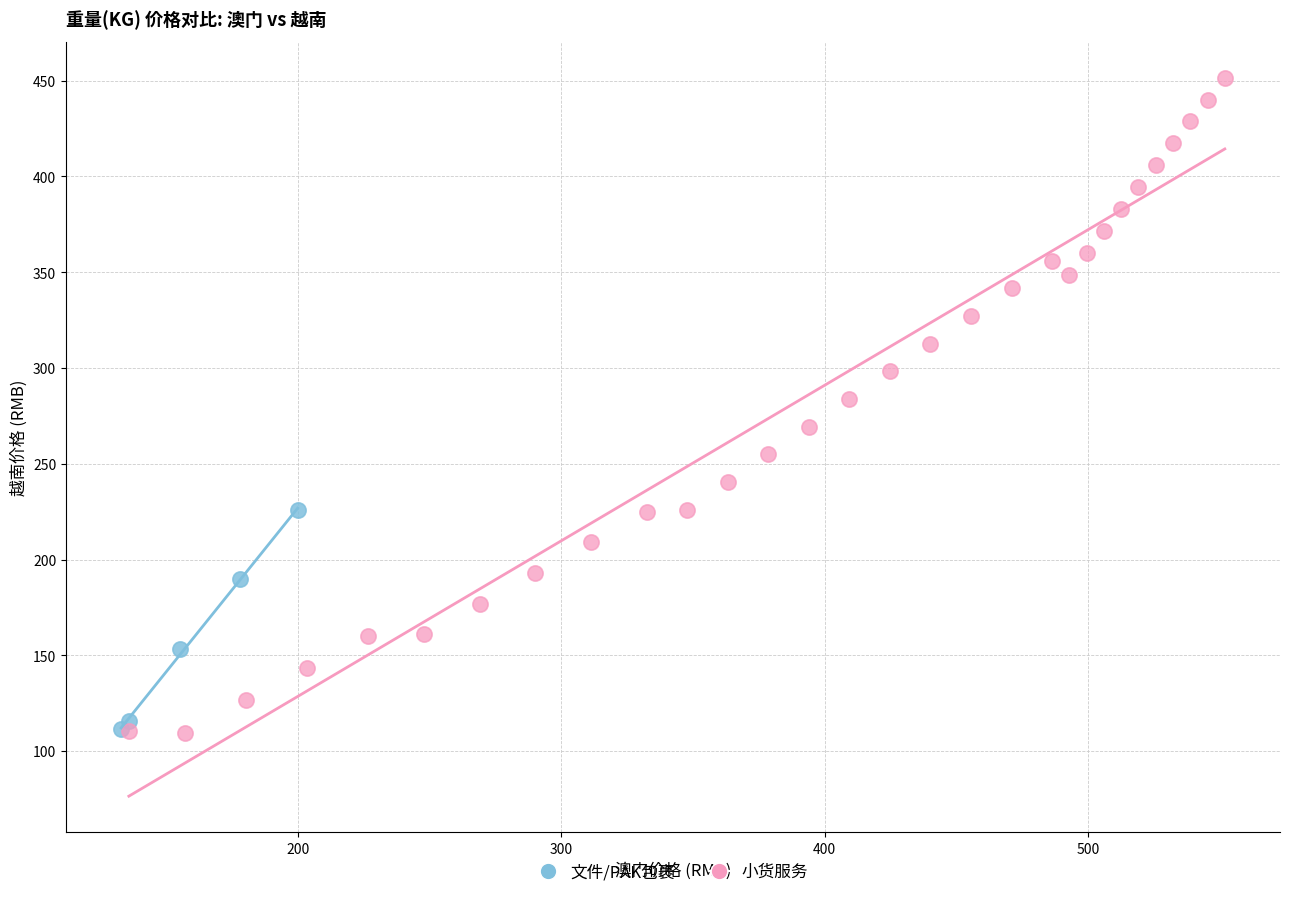

What are all the series names shown in the legend?

文件/PAK包裹, 小货服务